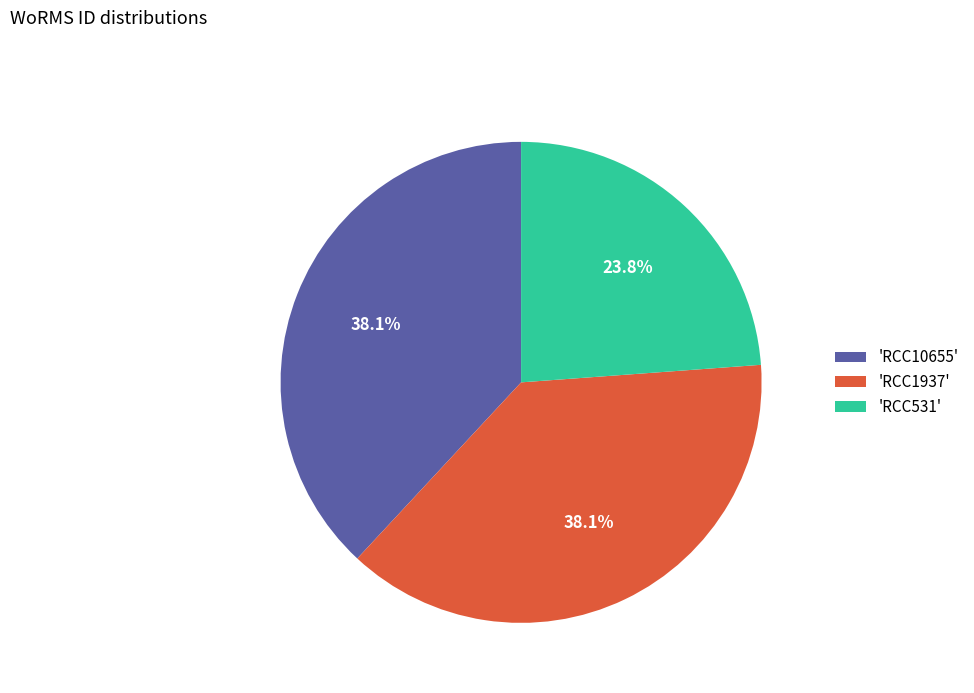

Approximately how many times larger is the value at 'RCC1937' compared to 'RCC10655'?

1.0